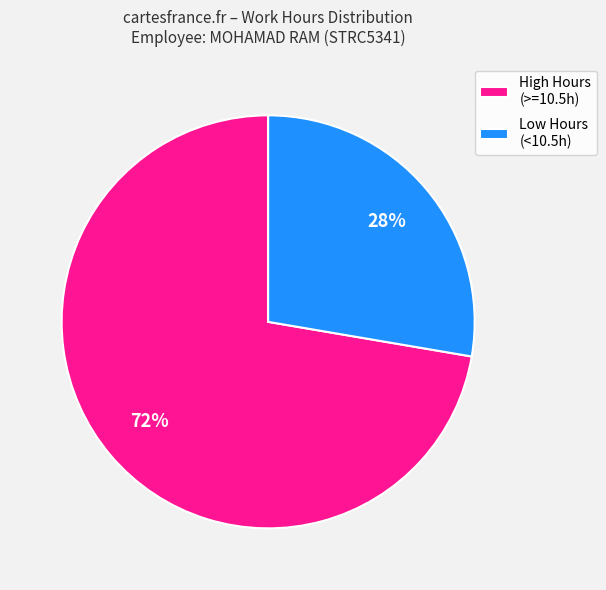

What is the smallest slice in the pie chart?

Low Hours (<10.5h)